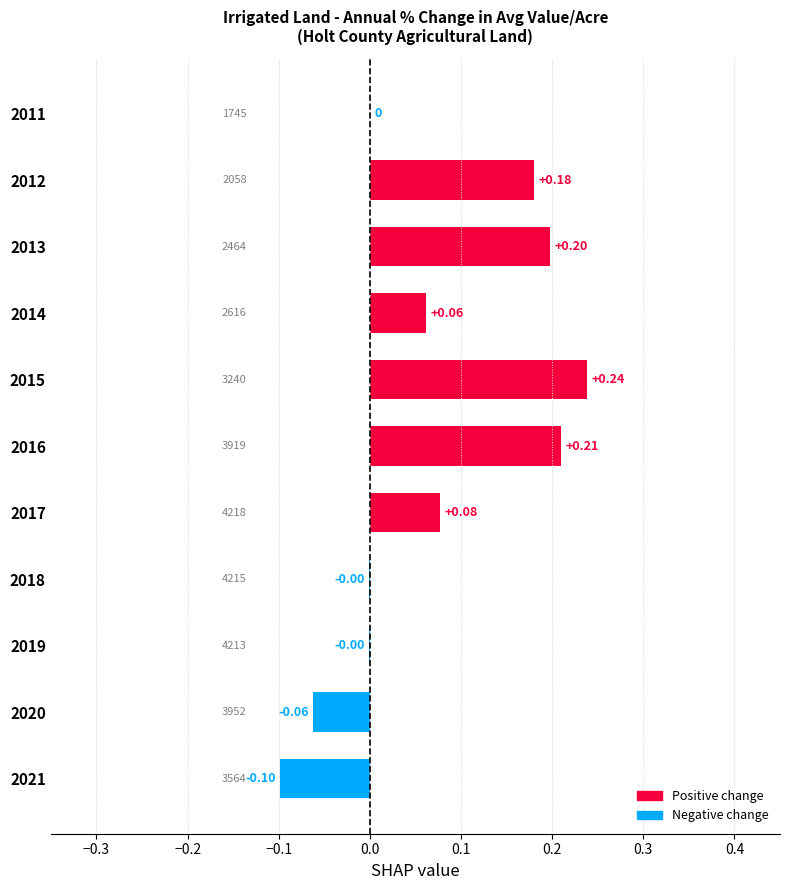

At which label is the value closest to 0?

2011